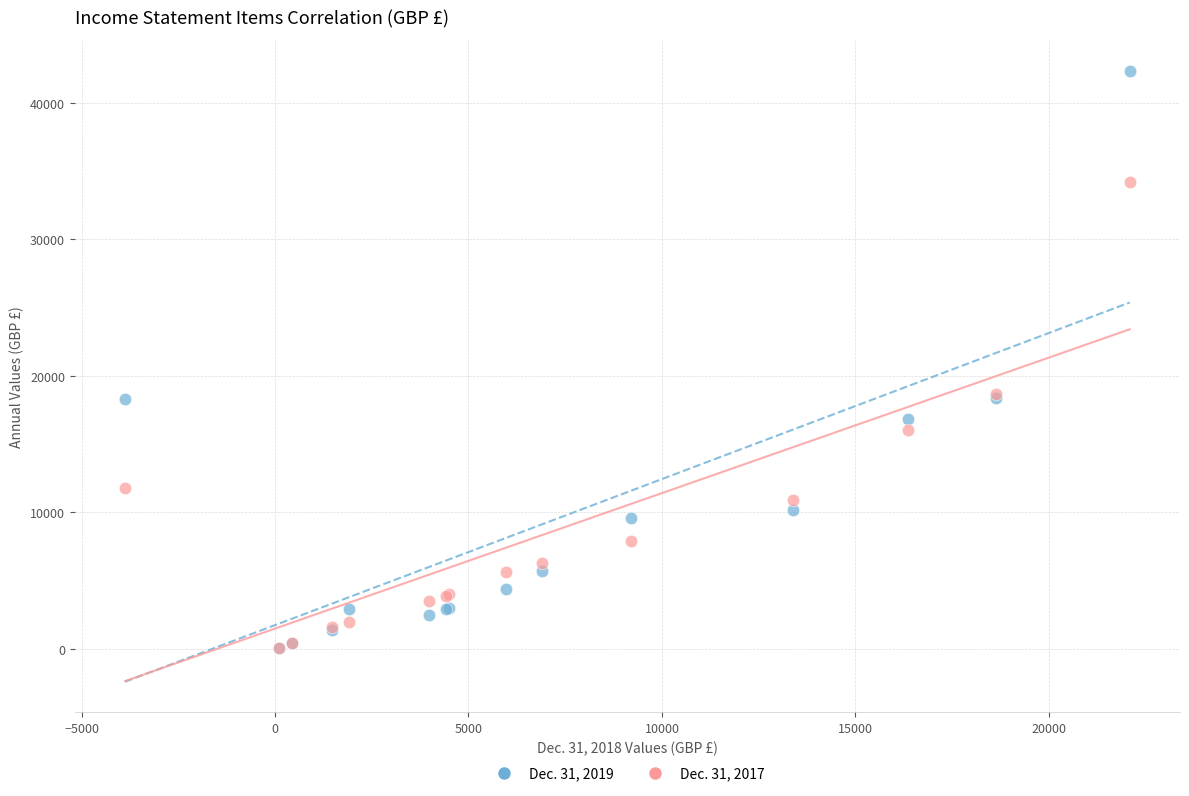

What are all the series names shown in the legend?

Dec. 31, 2019, Dec. 31, 2017